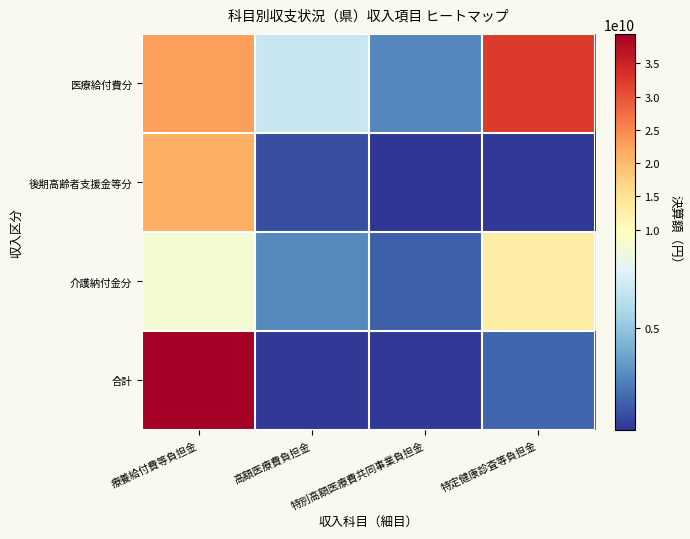

Reading right to left, transcribe all the data shown in this chart.

医療給付費分: 特定健康診査等負担金=32322483872	特別高額医療費共同事業負担金=2645862987	高額医療費負担金=6799586919	療養給付費等負担金=22877033966
後期高齢者支援金等分: 特定健康診査等負担金=154708000	特別高額医療費共同事業負担金=52055000	高額医療費負担金=841119132	療養給付費等負担金=21101848729
介護納付金分: 特定健康診査等負担金=13090081000	特別高額医療費共同事業負担金=1372154000	高額医療費負担金=2707233000	療養給付費等負担金=9010694000
合計: 特定健康診査等負担金=1571074000	特別高額医療費共同事業負担金=133921178	高額医療費負担金=167118317	療養給付費等負担金=39421742762